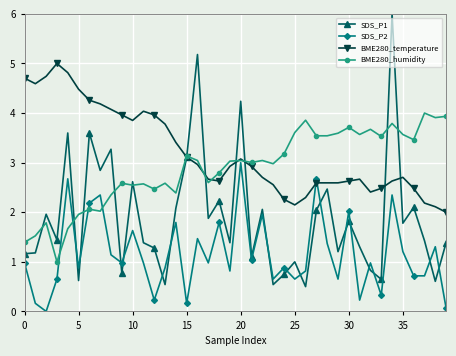

Which series has the largest total across all categories?

BME280_temperature